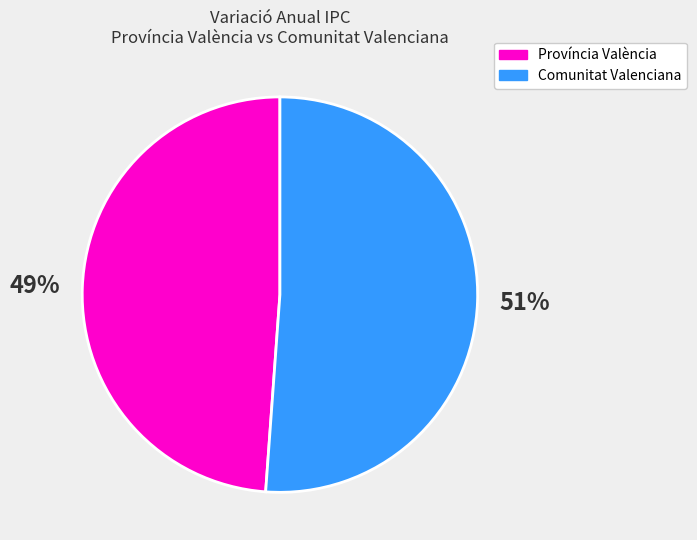

To the nearest percent, what is the average slice percentage?

50%